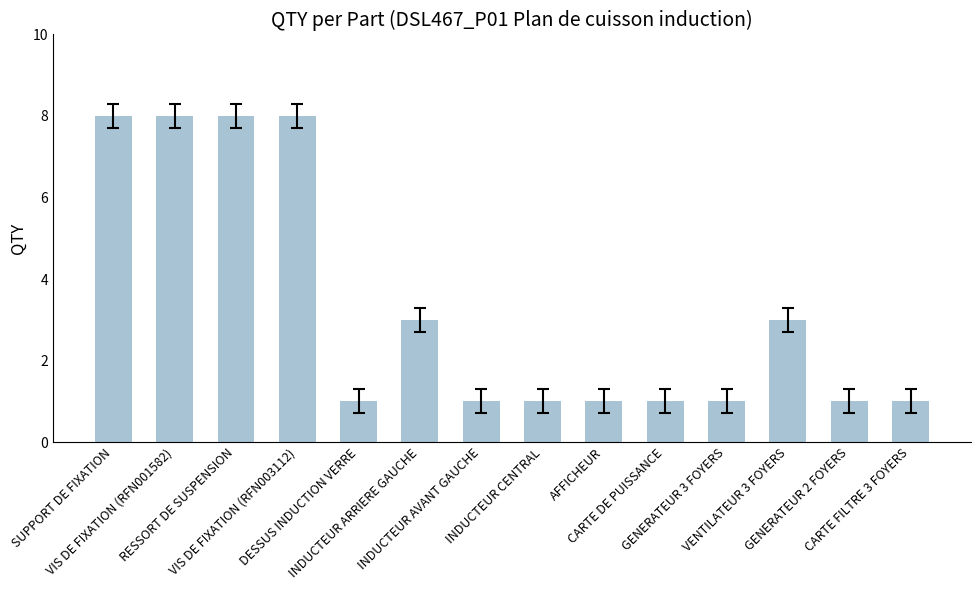

What is the value of the 12th bar from the left?

3